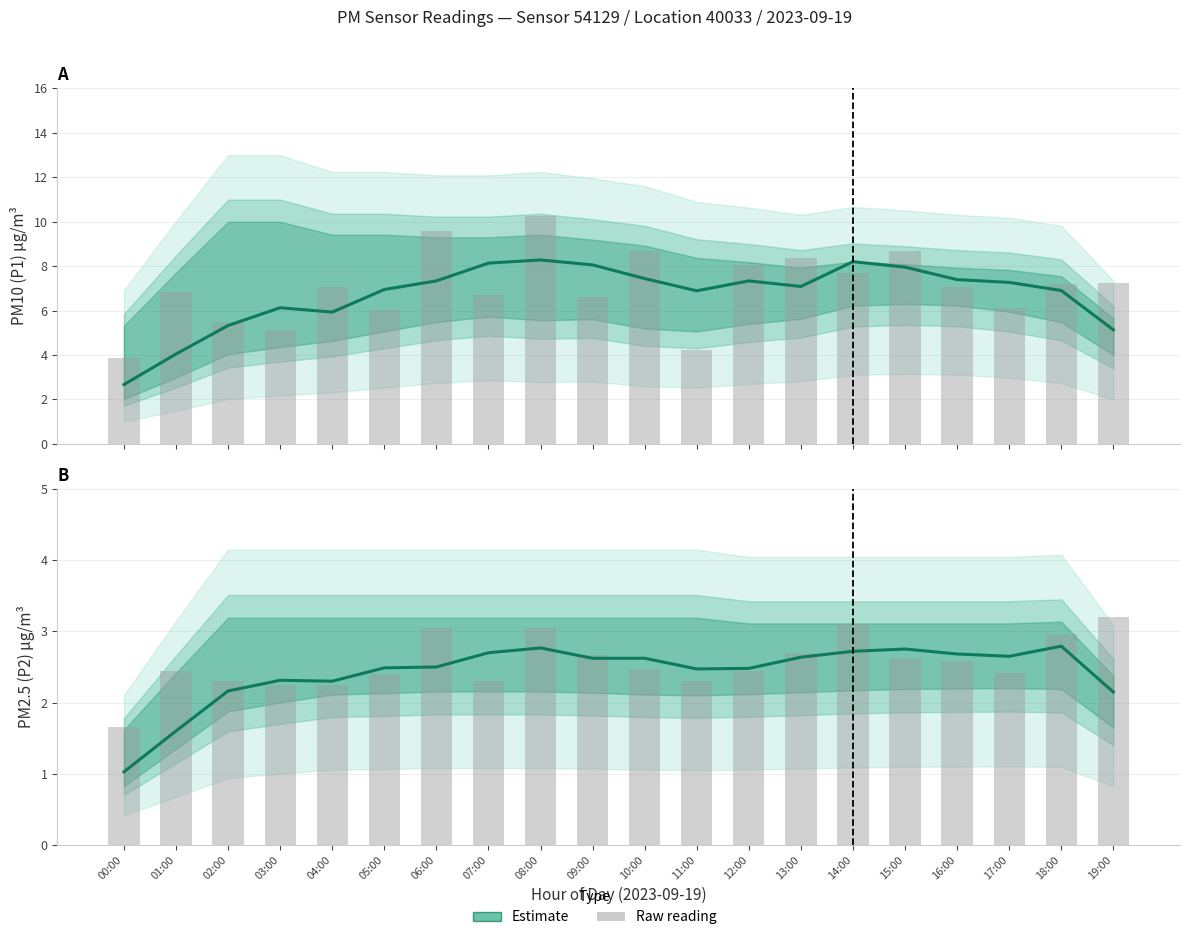

Which series has the largest total across all categories?

P1 Raw